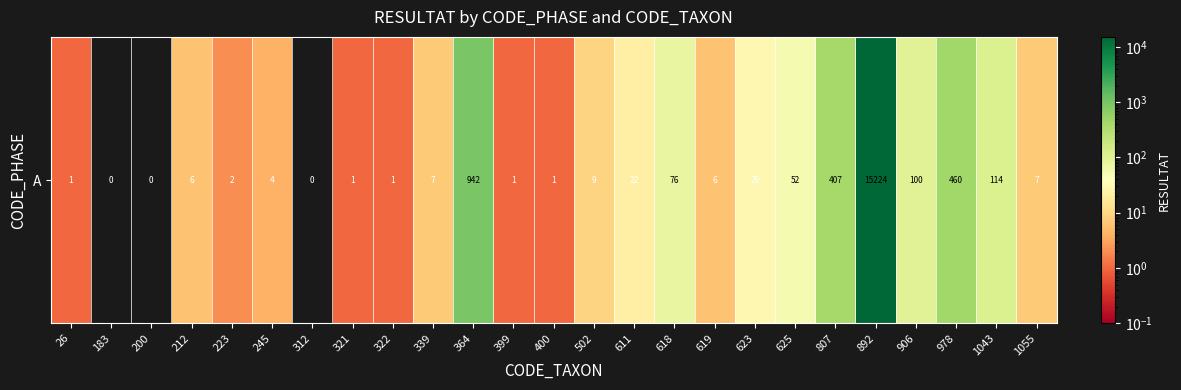

What is the difference between the second highest and minimum values?

942